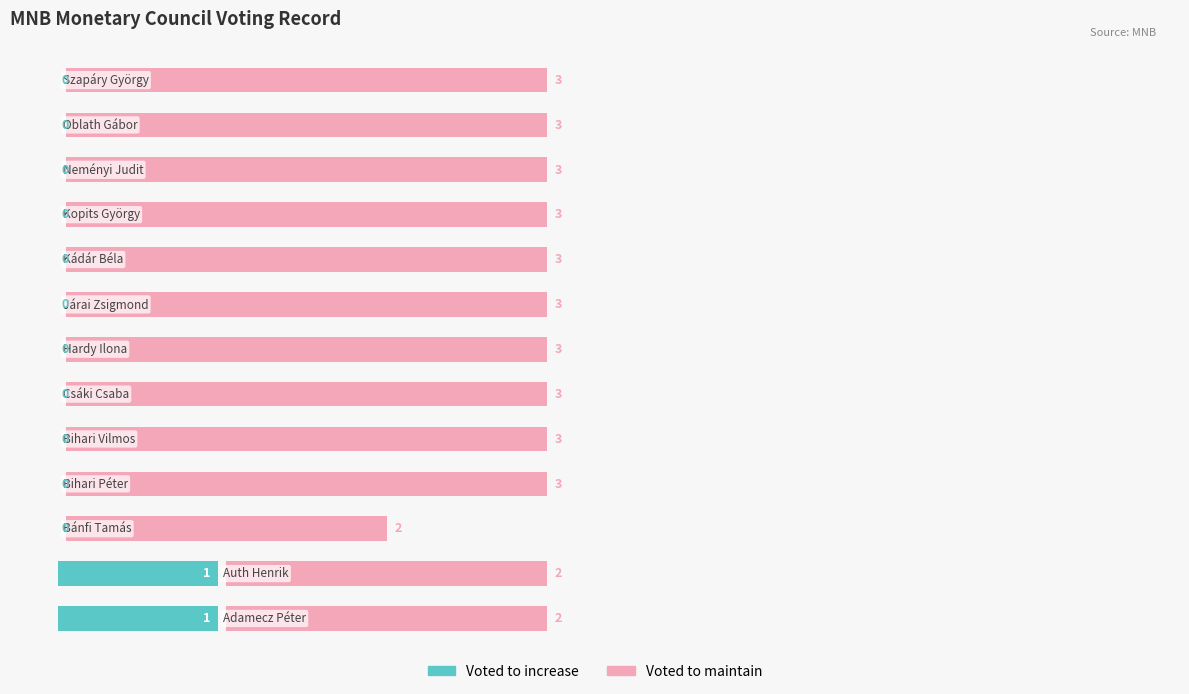

Which has a higher value, 6 or 1?

1